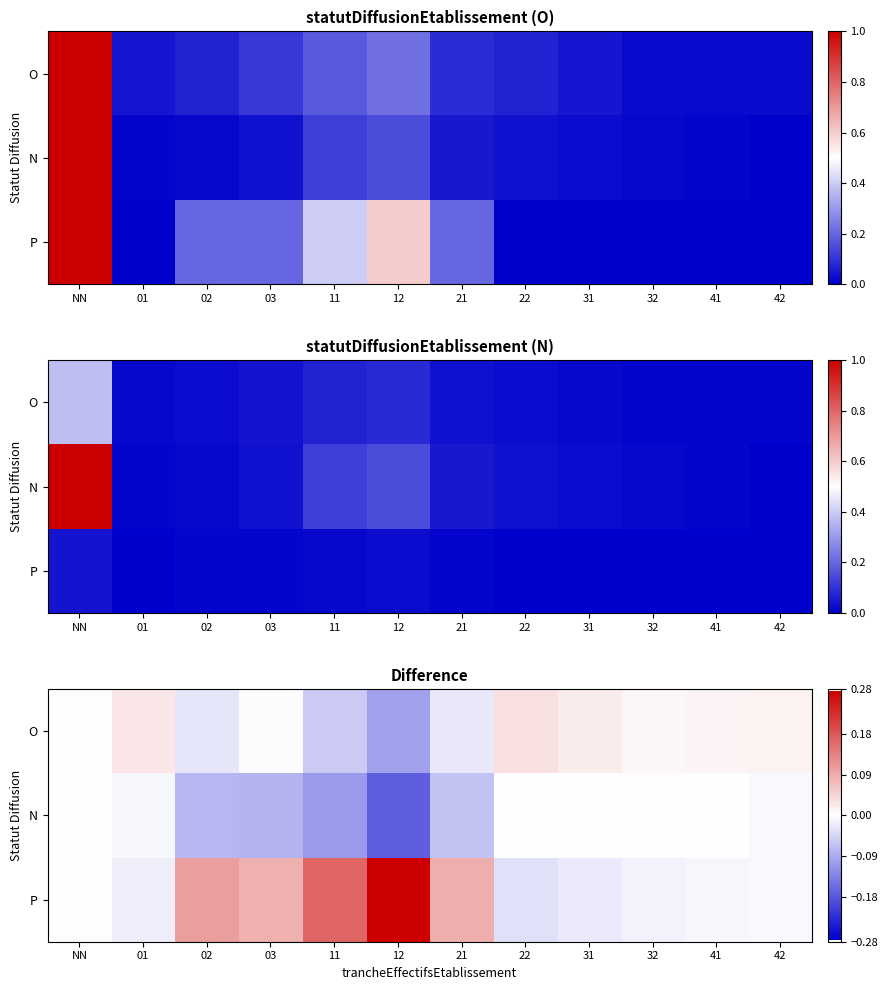

Where is P nearest to the value 0?

NN